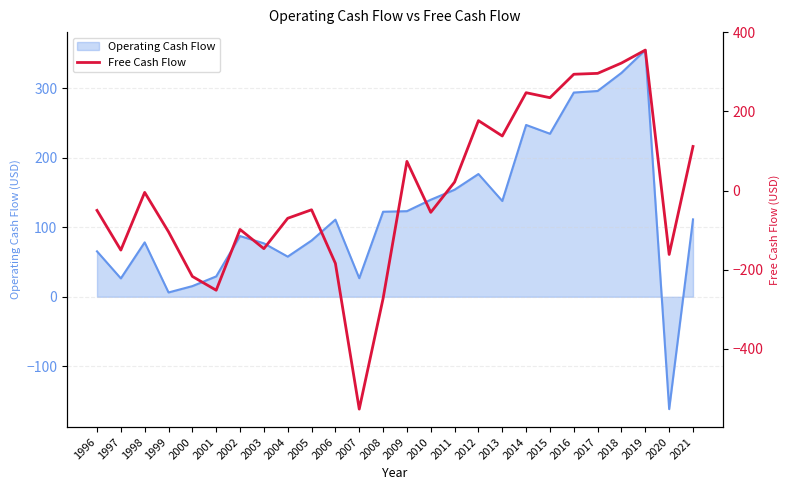

At which category does the data reach its first local peak?

1998